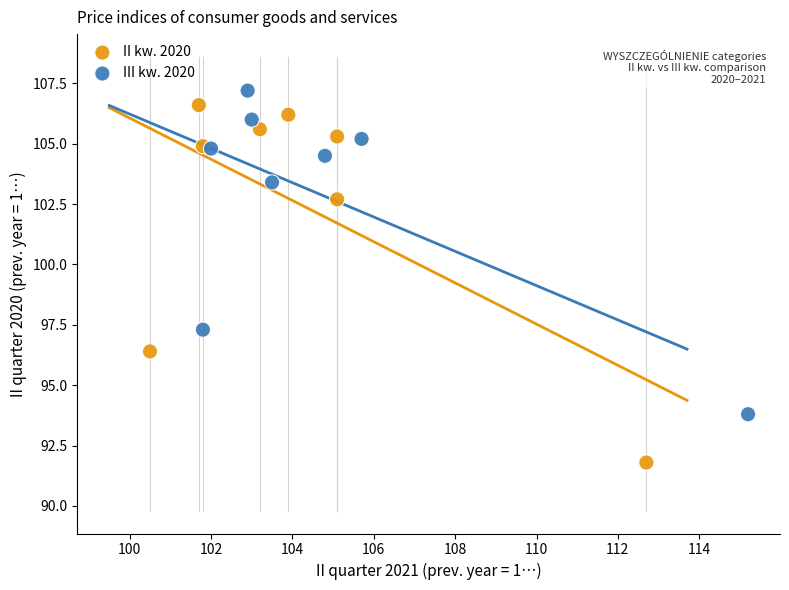

What are all the series names shown in the legend?

II kw. 2020, III kw. 2020